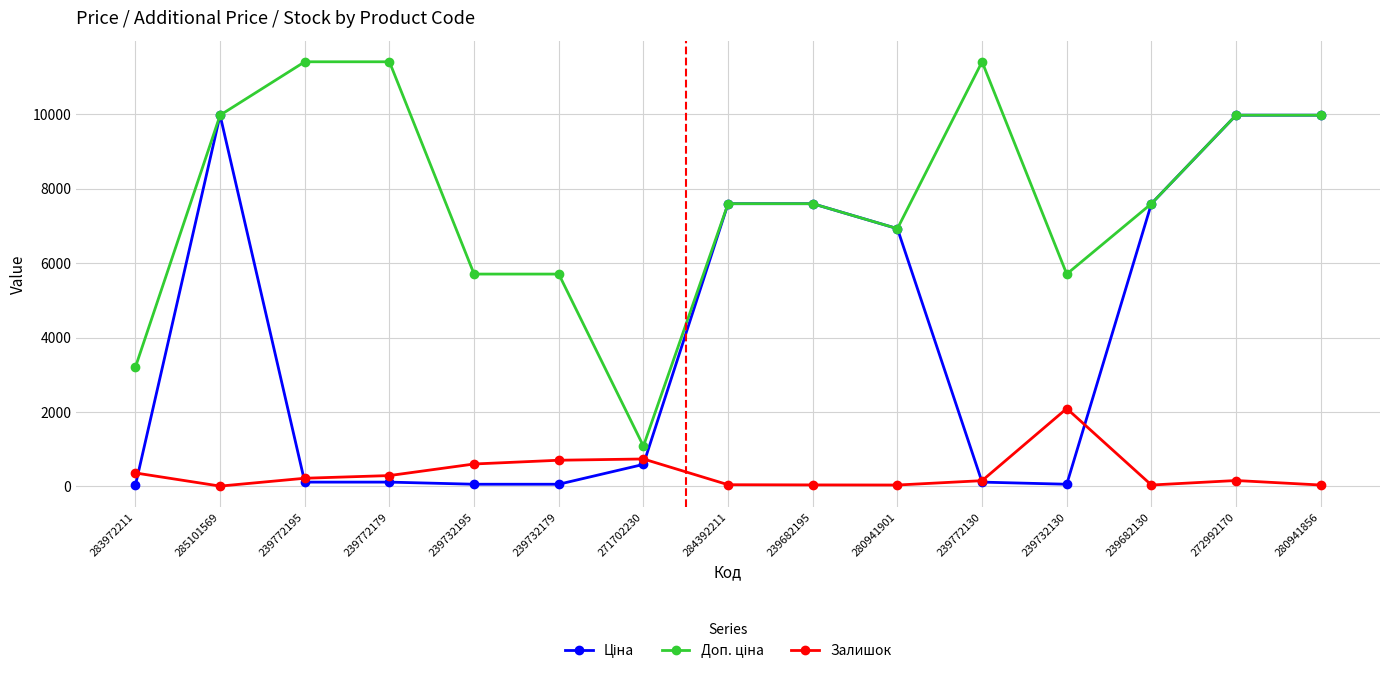

Between 239732195 and 239732130, which series saw the biggest shift?

Залишок